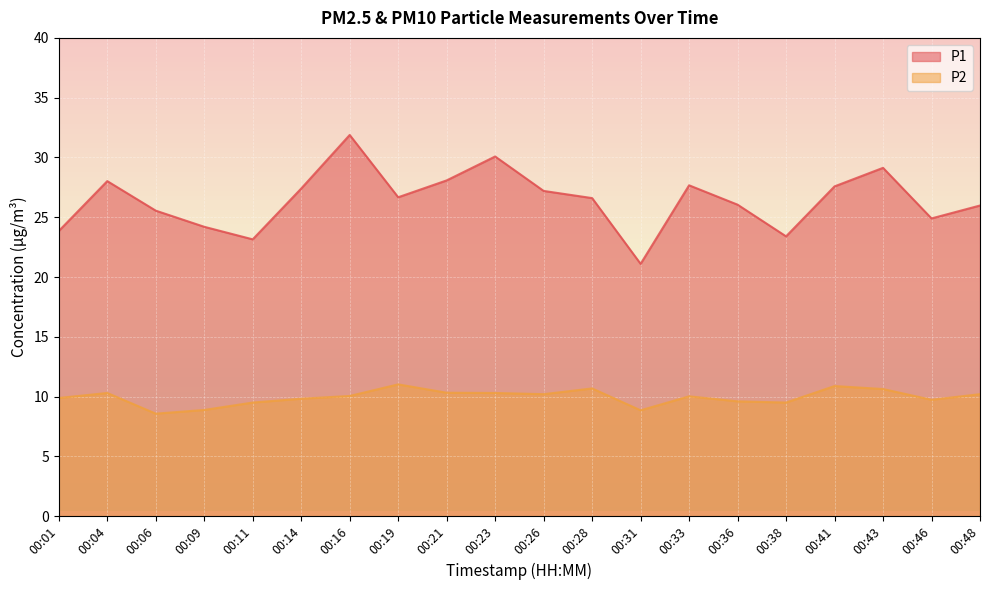

True or false: P2 and P1 intersect in this chart.

False